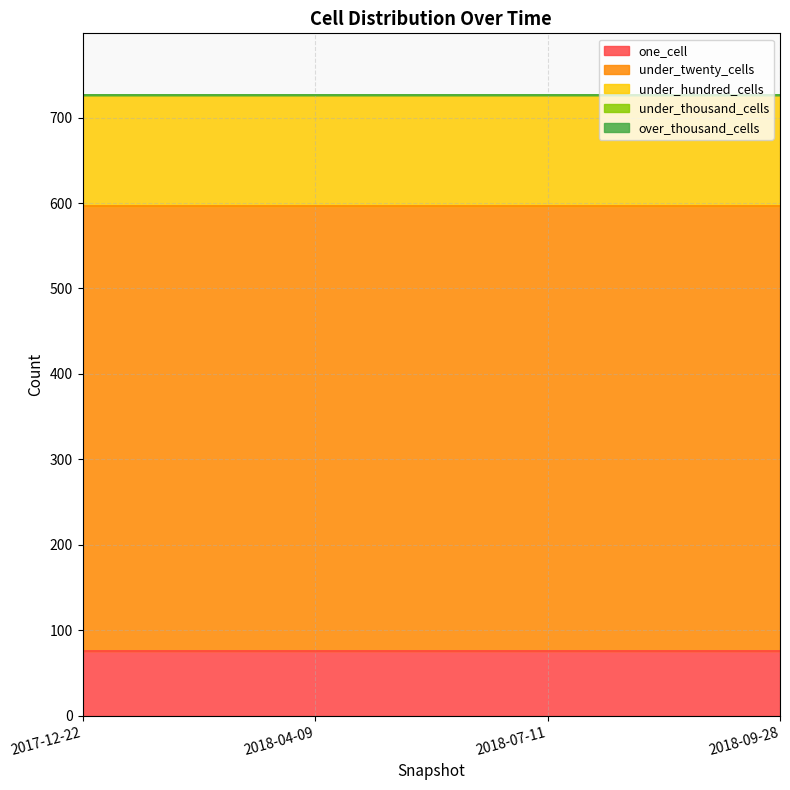

Between 2017-12-22 and 2018-09-28, which series saw the biggest shift?

one_cell